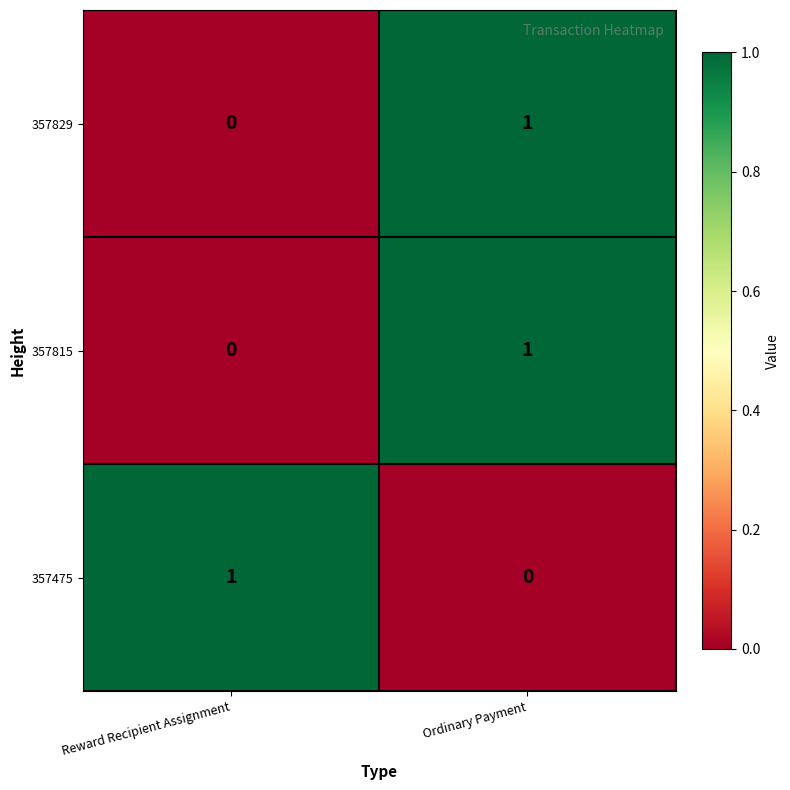

Is it true that 357829 equals 2 at Ordinary Payment?

False